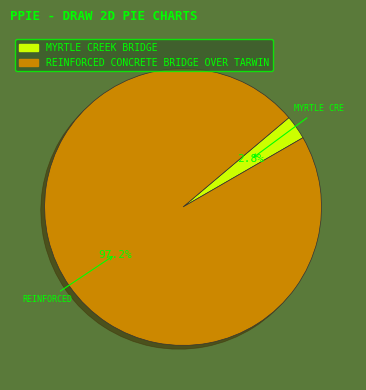

What is the smallest slice in the pie chart?

MYRTLE CREEK BRIDGE